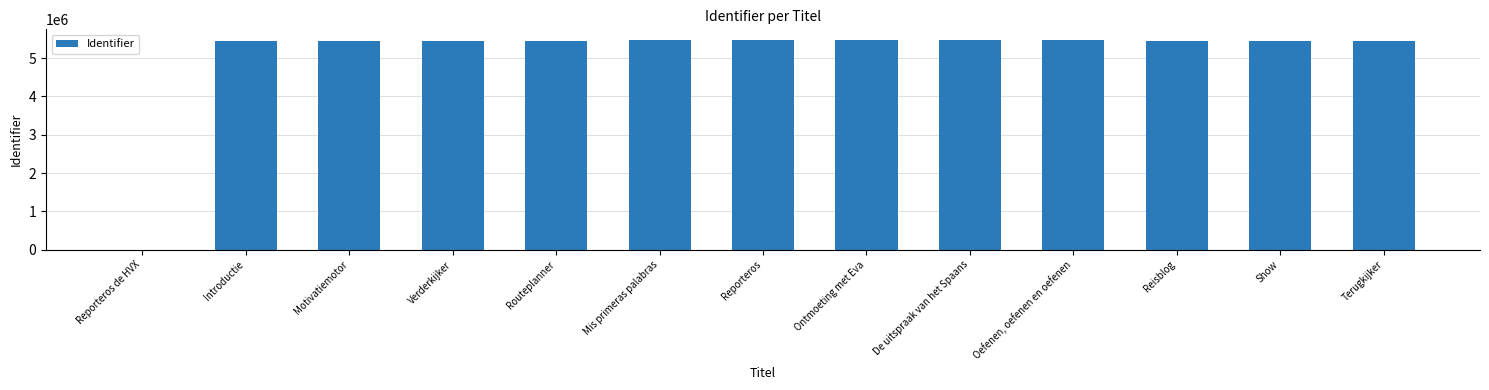

What is the greatest value displayed?

5476247